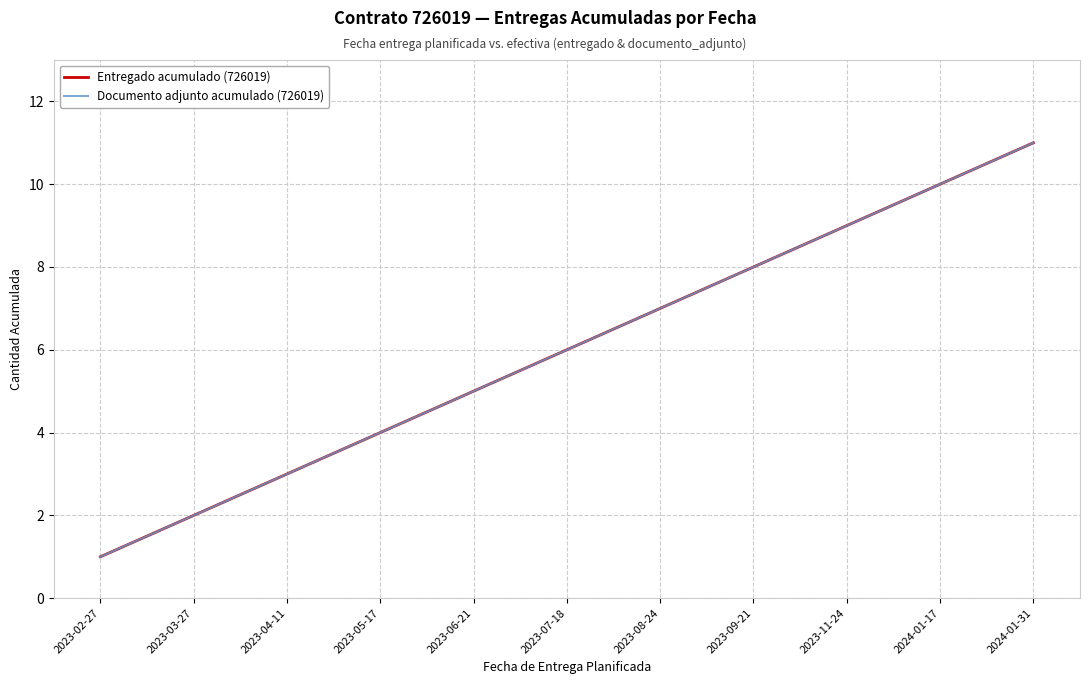

Does the chart have visible grid lines?

Yes